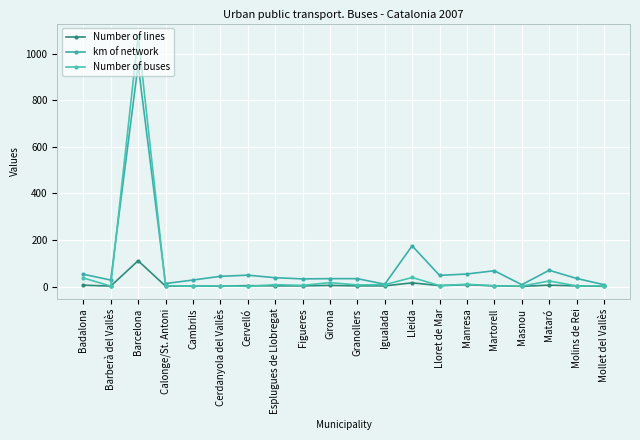

What is the difference between the maximum and minimum values in the Number of lines series?

110